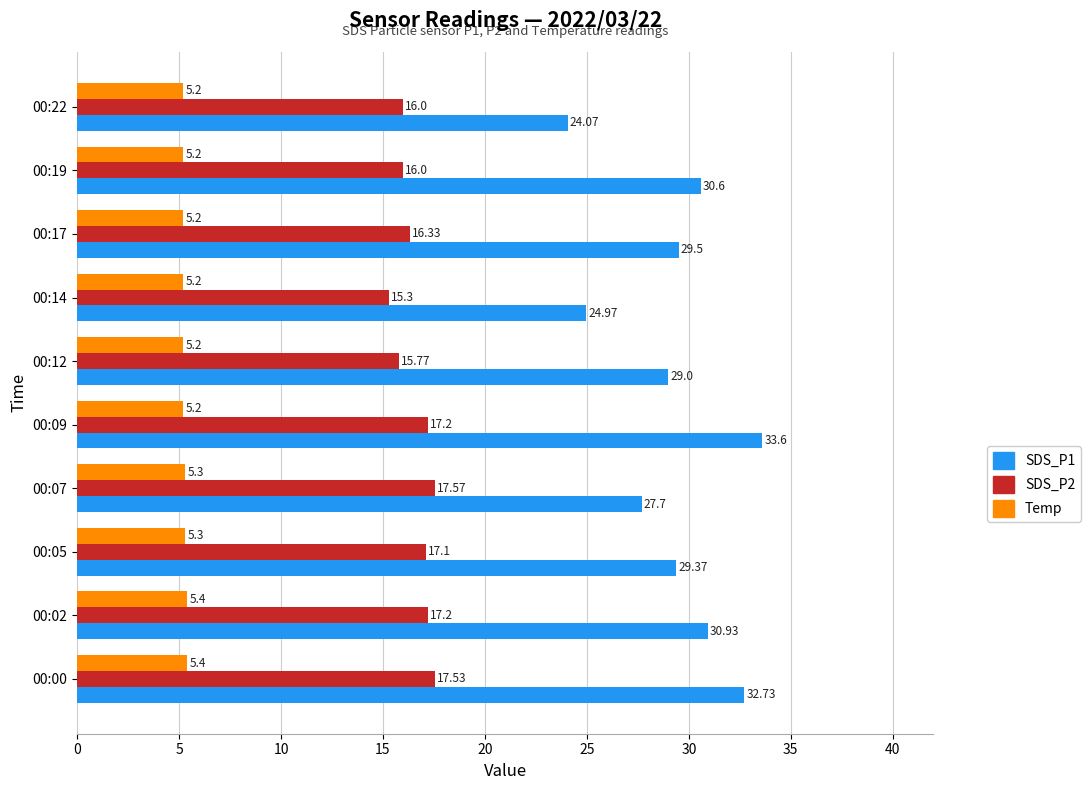

Which series has the largest range (max minus min)?

SDS_P1